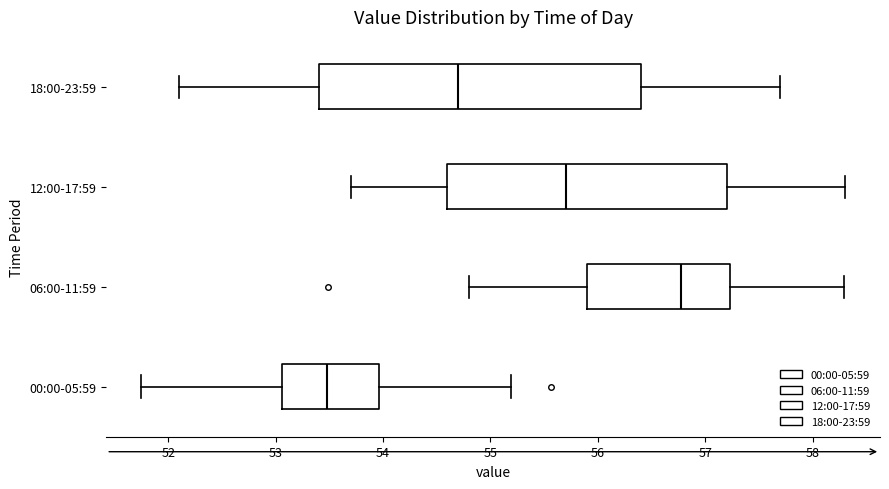

Reading bottom to top, transcribe this box plot: for each box, give where its median line is, the range the box spans, and where its two whiskers end, as read against the x-axis. The values are not printed on the chart, so give them approximately, as read against the axis.

00:00-05:59: median 53.5, box 53.1 to 54.0, whiskers 51.8 to 55.2
06:00-11:59: median 56.8, box 55.9 to 57.2, whiskers 54.8 to 58.3
12:00-17:59: median 55.7, box 54.6 to 57.2, whiskers 53.7 to 58.3
18:00-23:59: median 54.7, box 53.4 to 56.4, whiskers 52.1 to 57.7